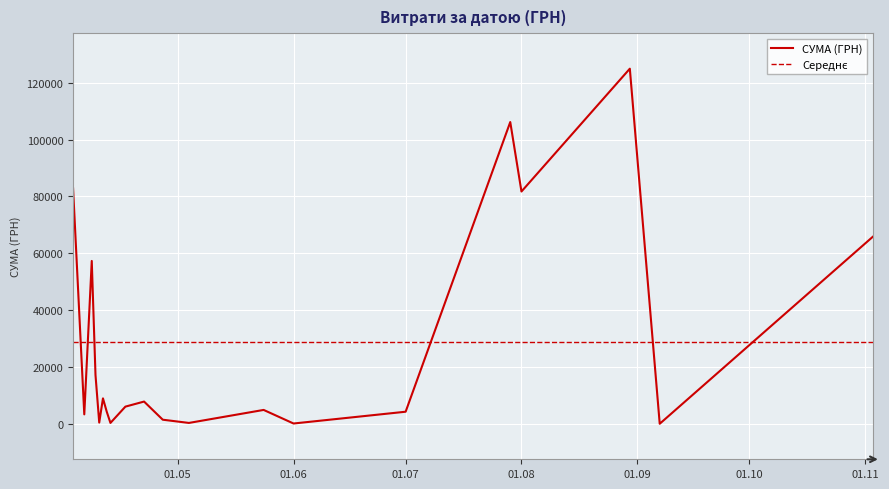

What is the change in value from 11.04.2016 to 12.04.2016?

-4647.1